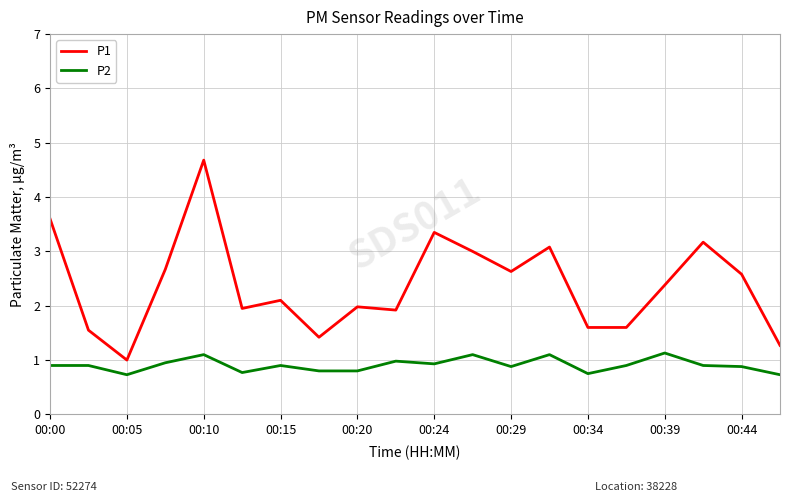

List the series in order of their peak value, lowest first.

P2, P1